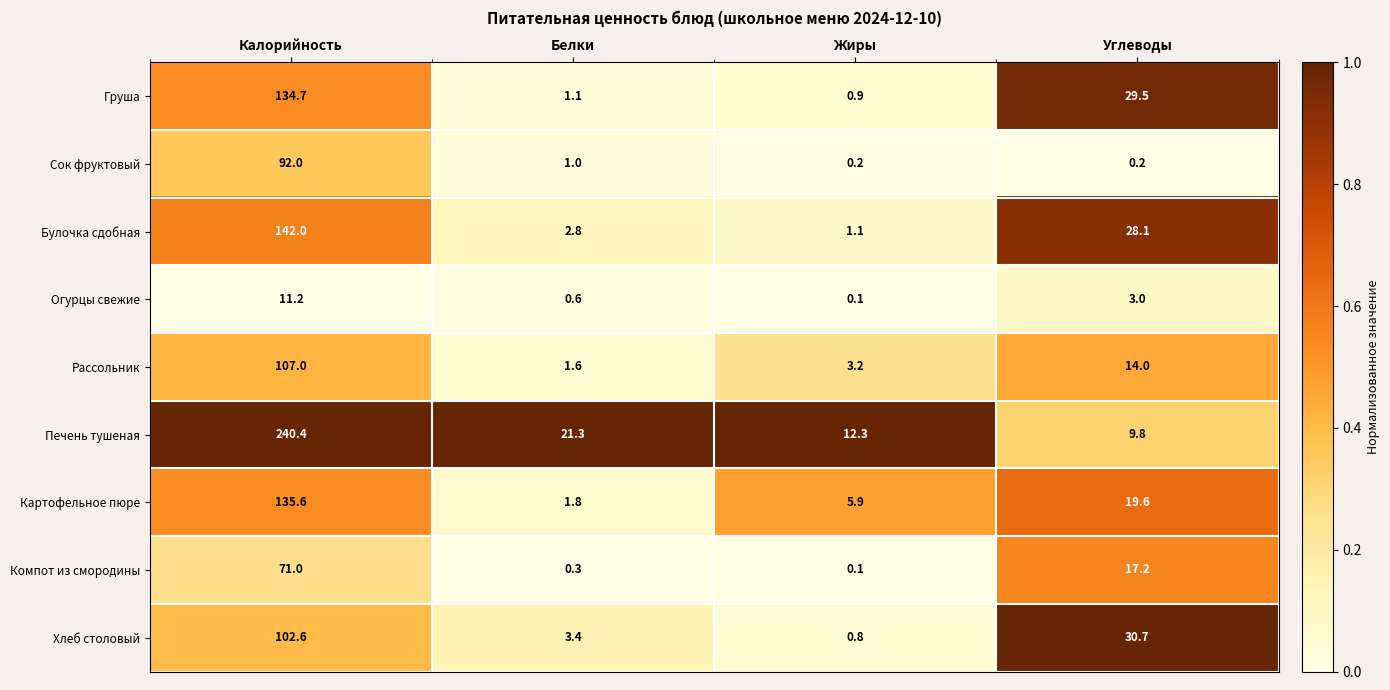

What is the highest value of the Картофельное пюре series?

135.6